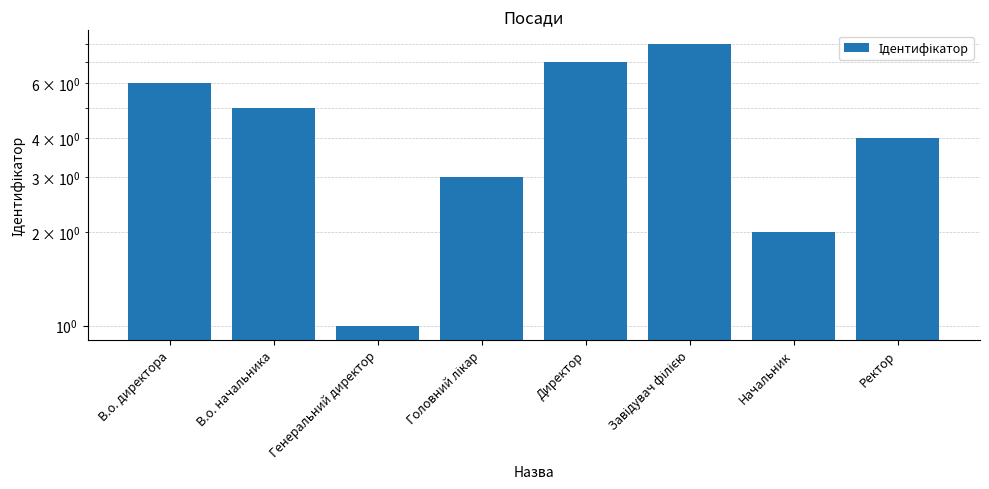

Where is the data nearest to the value 4?

Ректор